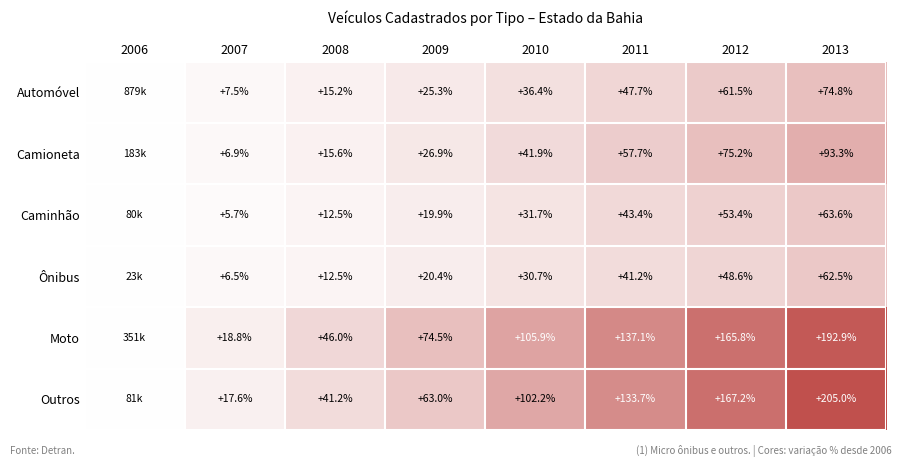

The value of Automóvel at 2013 is 74.8. True or false?

True